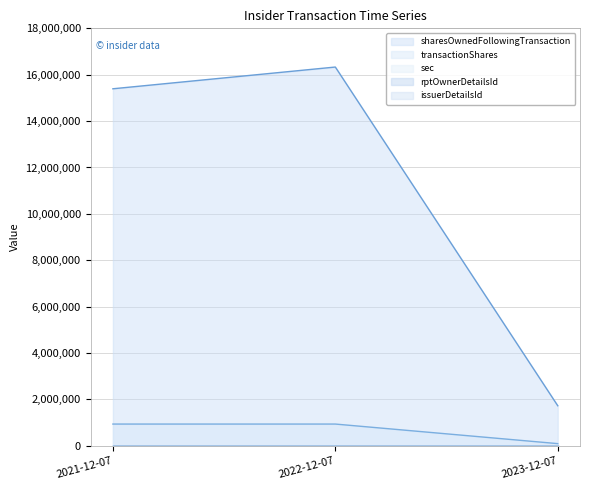

How many data points in transactionShares are less than 937500?

1